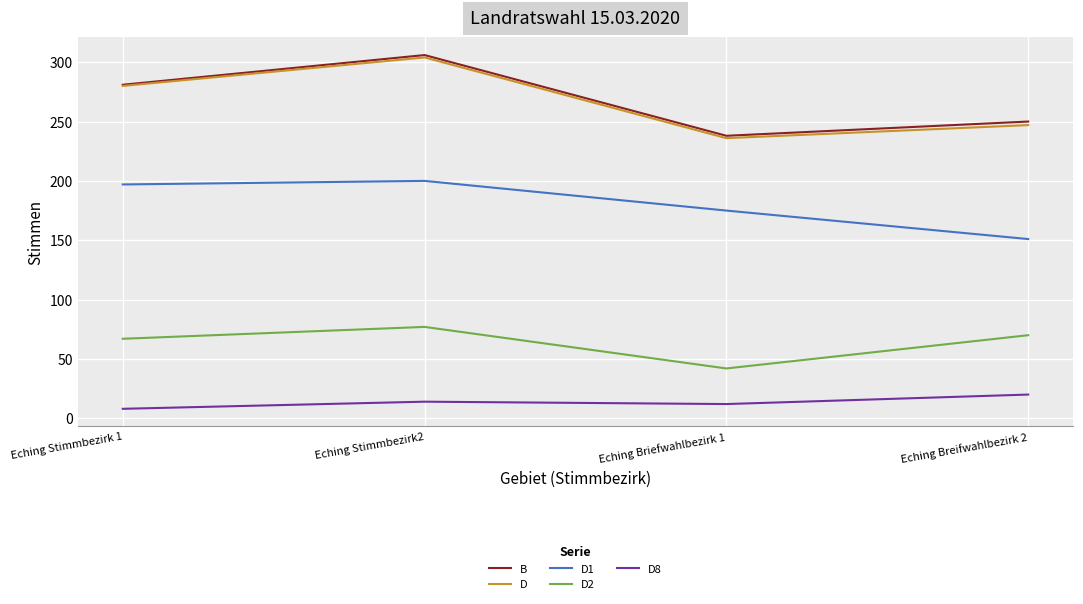

What is the total value across all series at Eching Briefwahlbezirk 1?

703